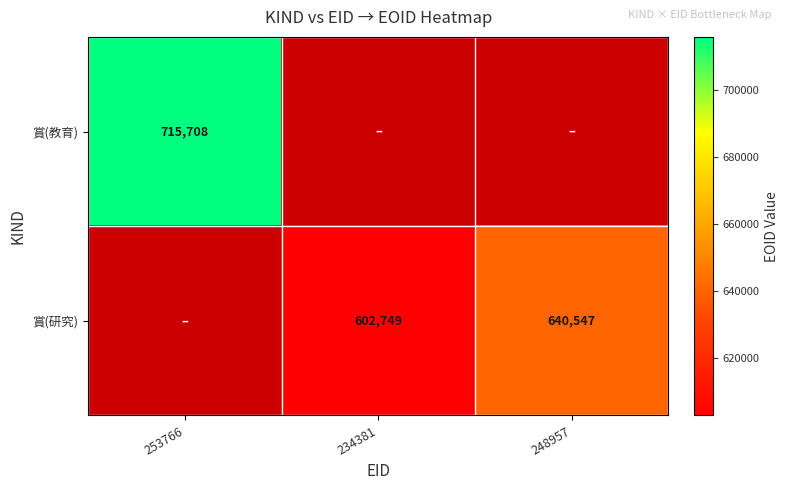

True or false: 賞(研究) has a value of 312921 at 234381.

False